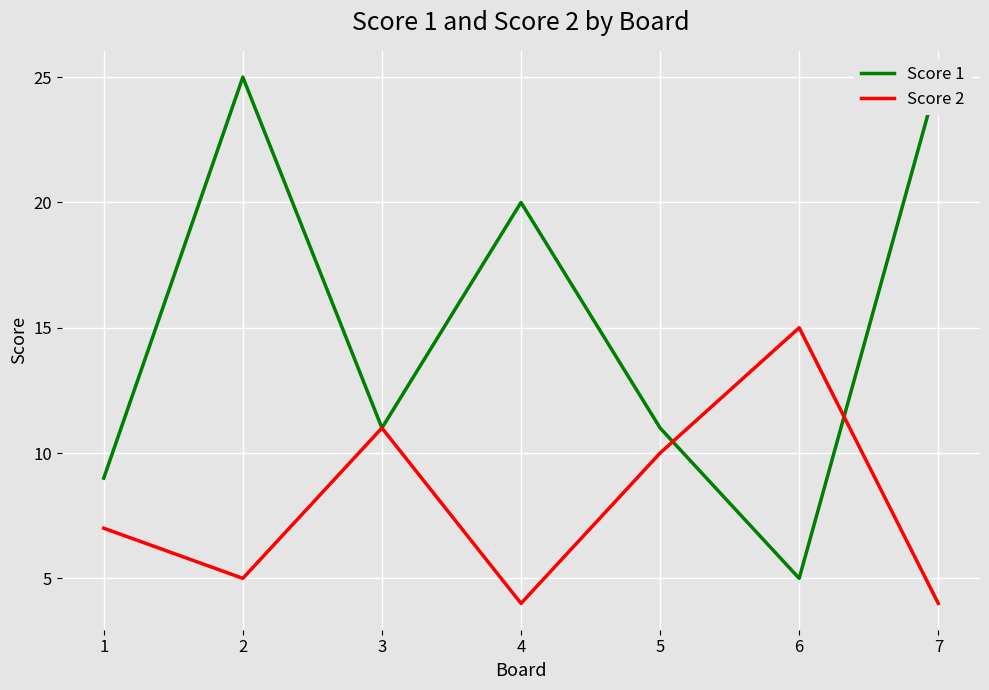

Is this an area chart (filled region under the line)?

No